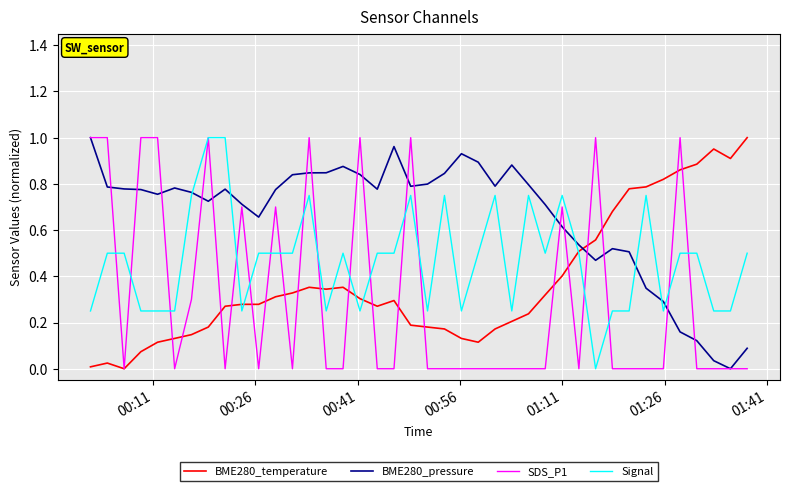

Rank the series by their average value, from highest to lowest.

BME280_pressure, Signal, BME280_temperature, SDS_P1